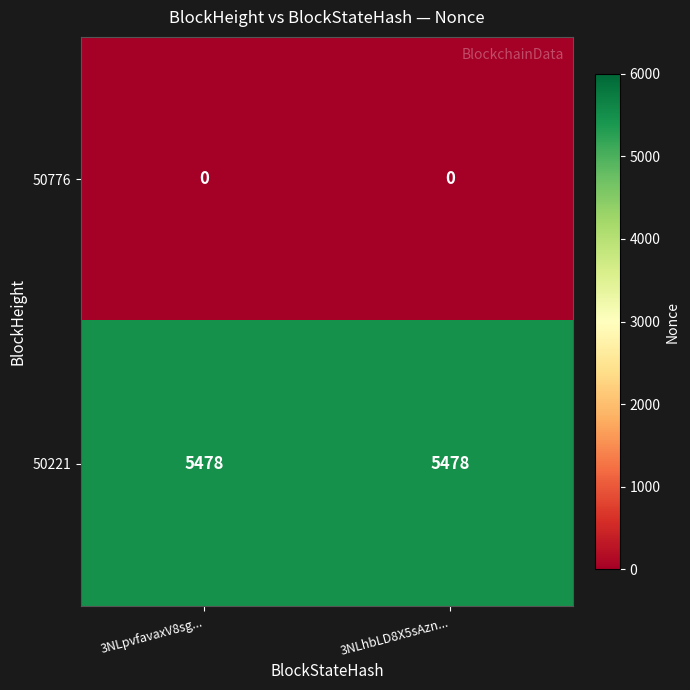

Rank the series by their maximum value, from lowest to highest.

50776, 50221